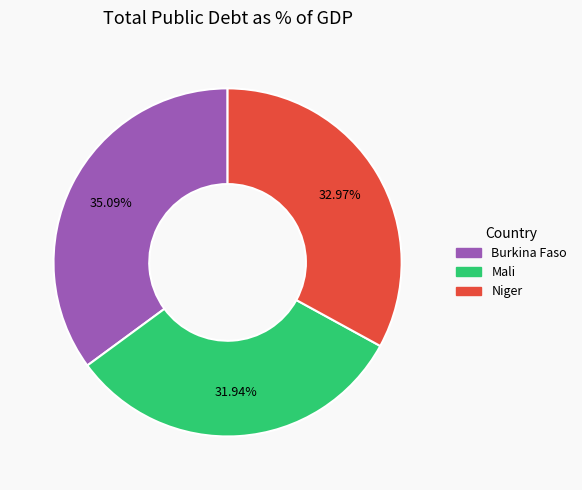

What is the largest slice in the pie chart?

Burkina Faso